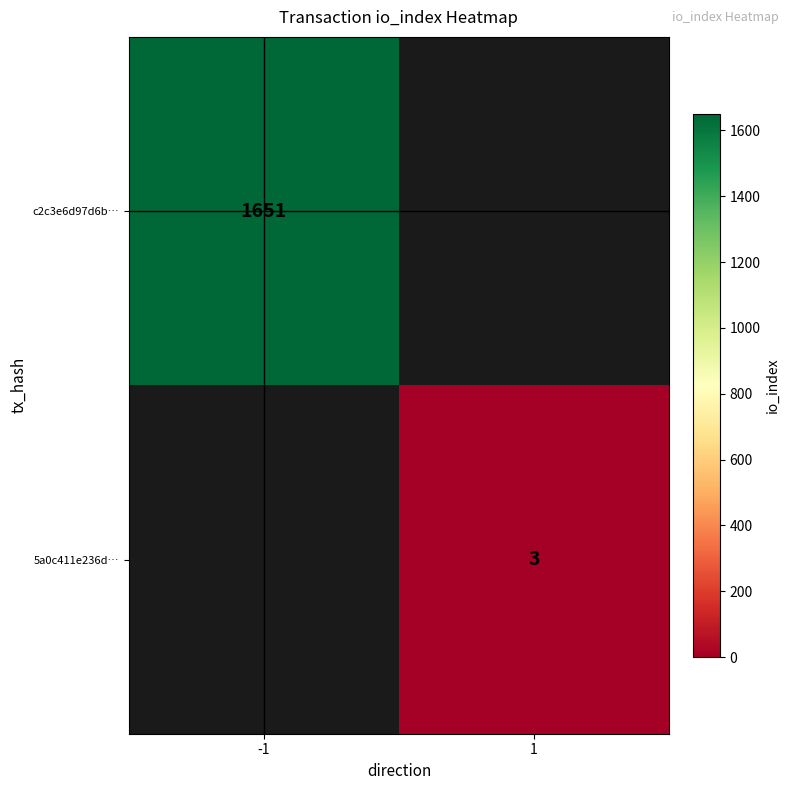

True or false: c2c3e6d97d6b… has a value of 2594 at -1.

False